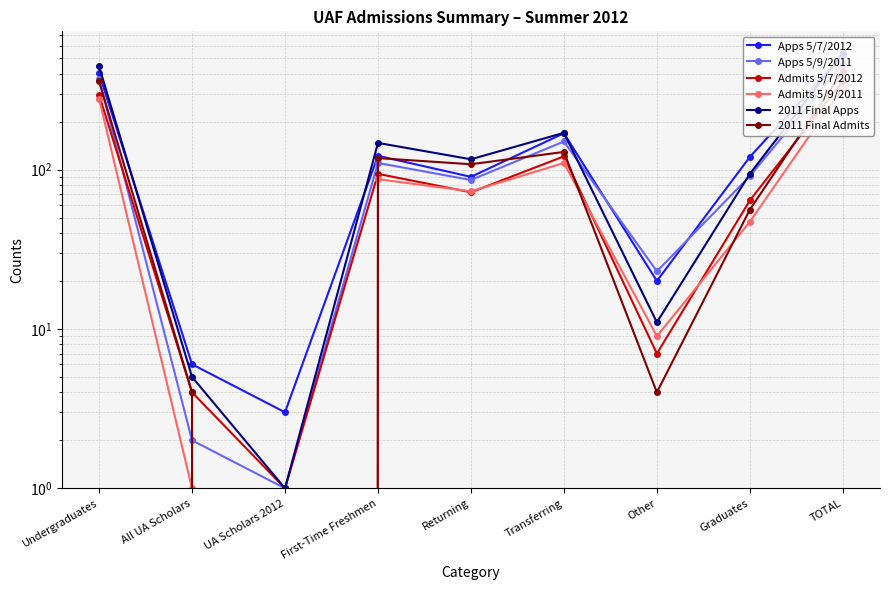

Where is the first local minimum for 2011 Final Admits?

UA Scholars 2012